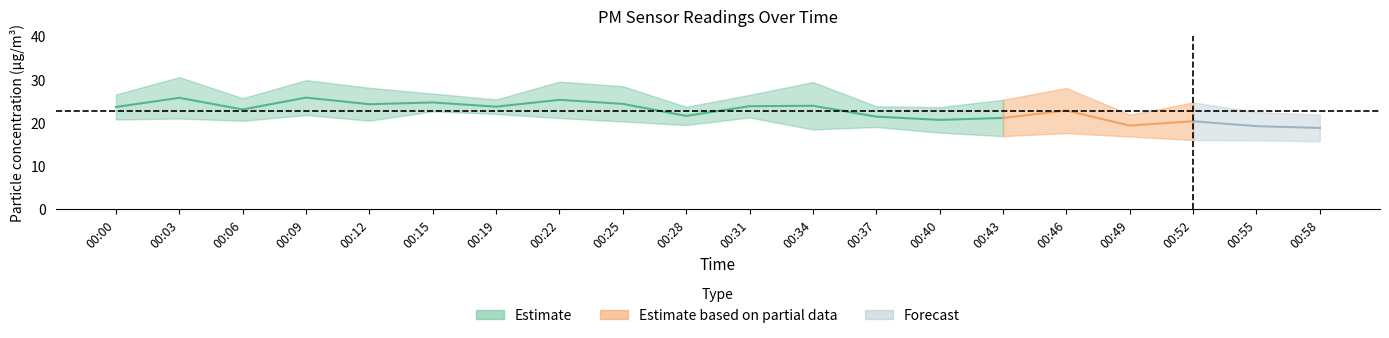

The value of P2 at 00:12 is 20.5. True or false?

True